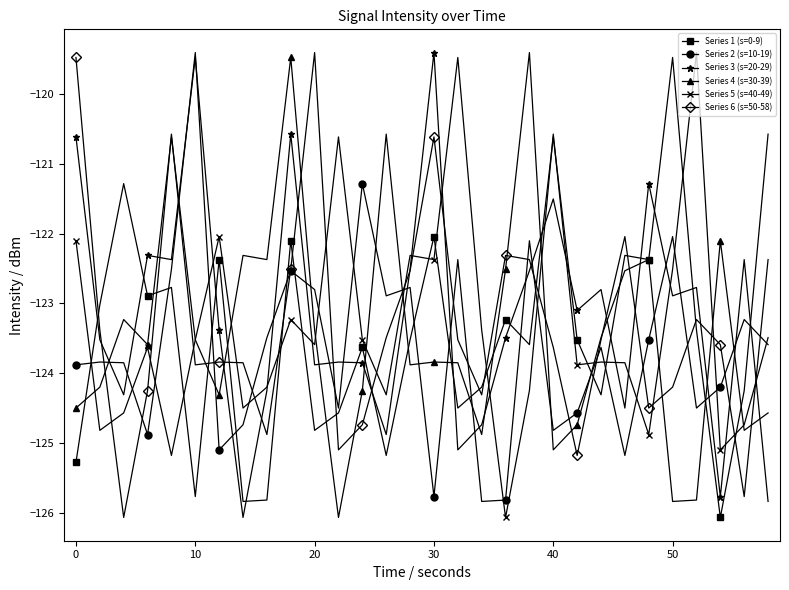

What is the value of the Series 5 (s=40-49) point at the 11th from the left?

-123.6